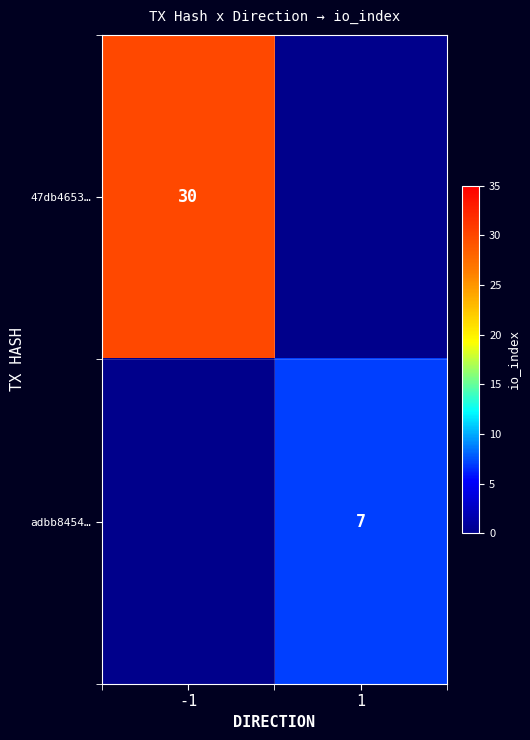

The value of adbb8454… at 1 is 7. True or false?

True